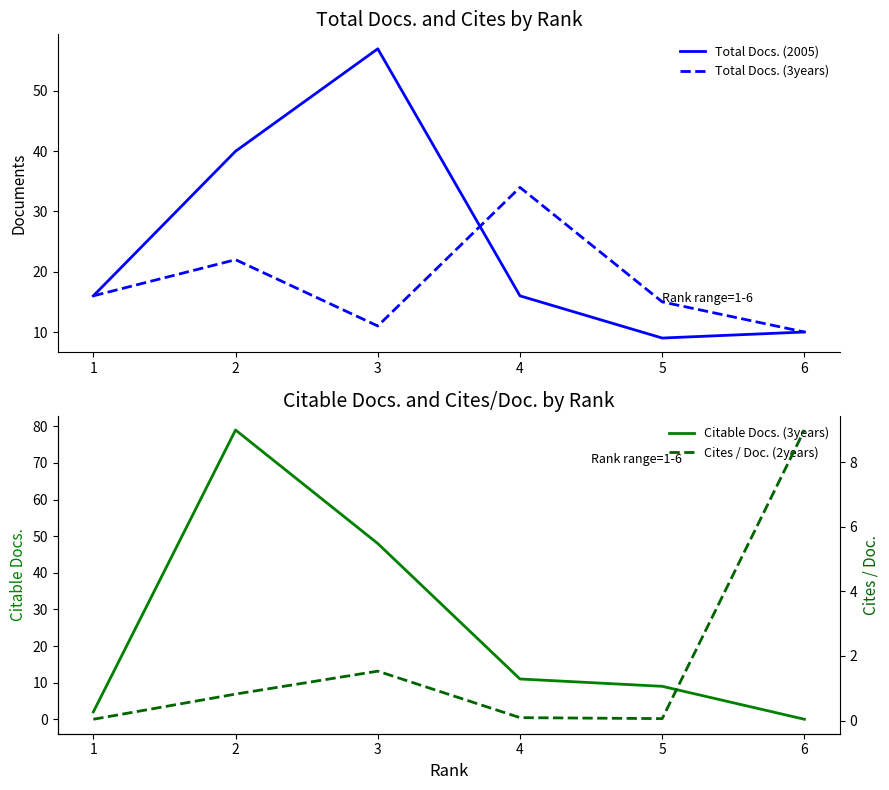

How many lines are shown in the chart?

4